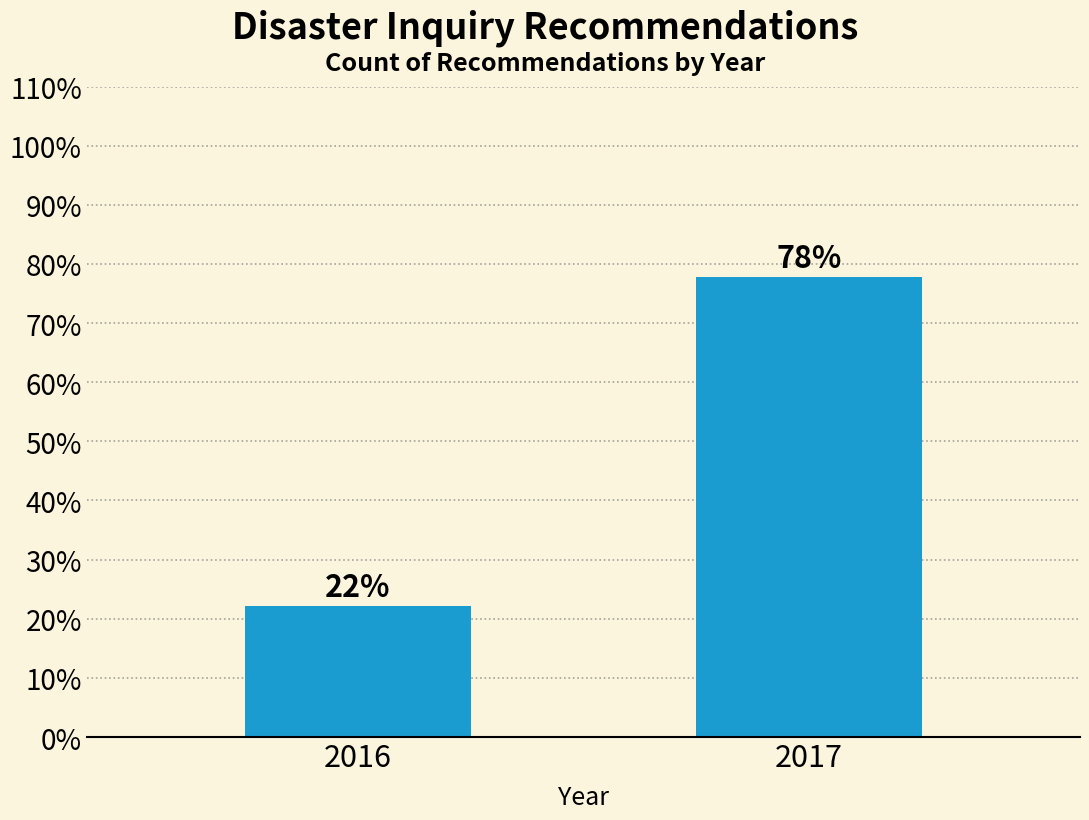

What is the sum of the values at 2016 and 2017?

100.0